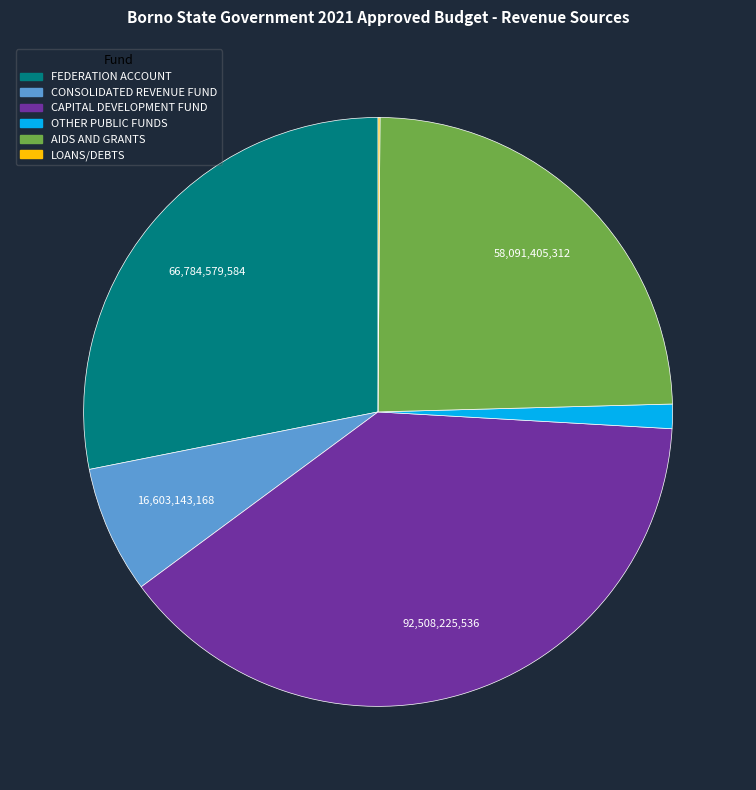

Is the sum of OTHER PUBLIC FUNDS and AIDS AND GRANTS greater than half?

No